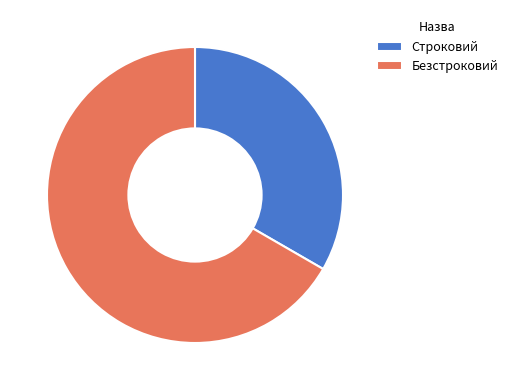

Is it true that Безстроковий is 67% of the pie?

True